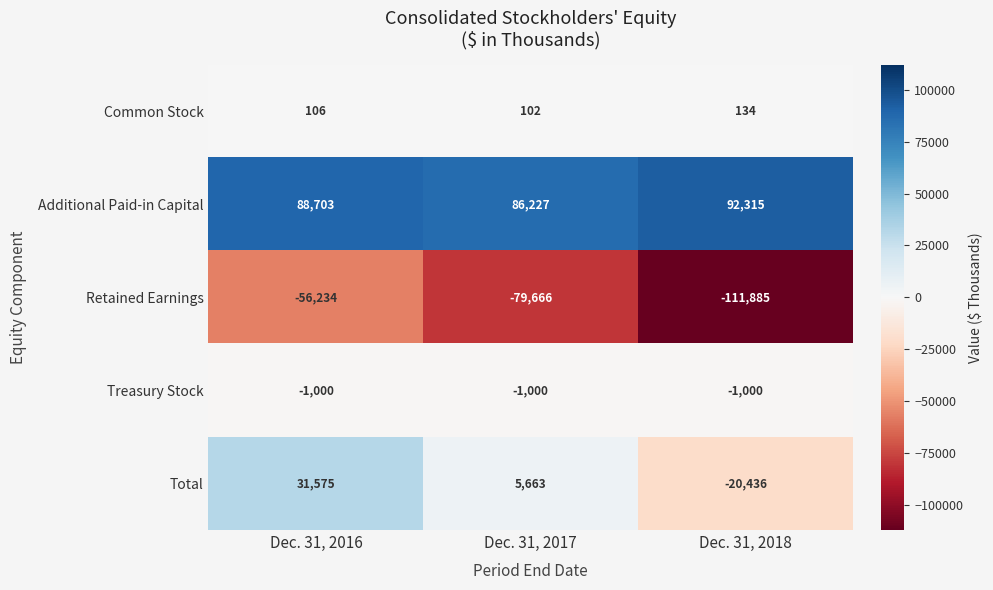

How many values in the Additional Paid-in Capital series are below 88703?

1